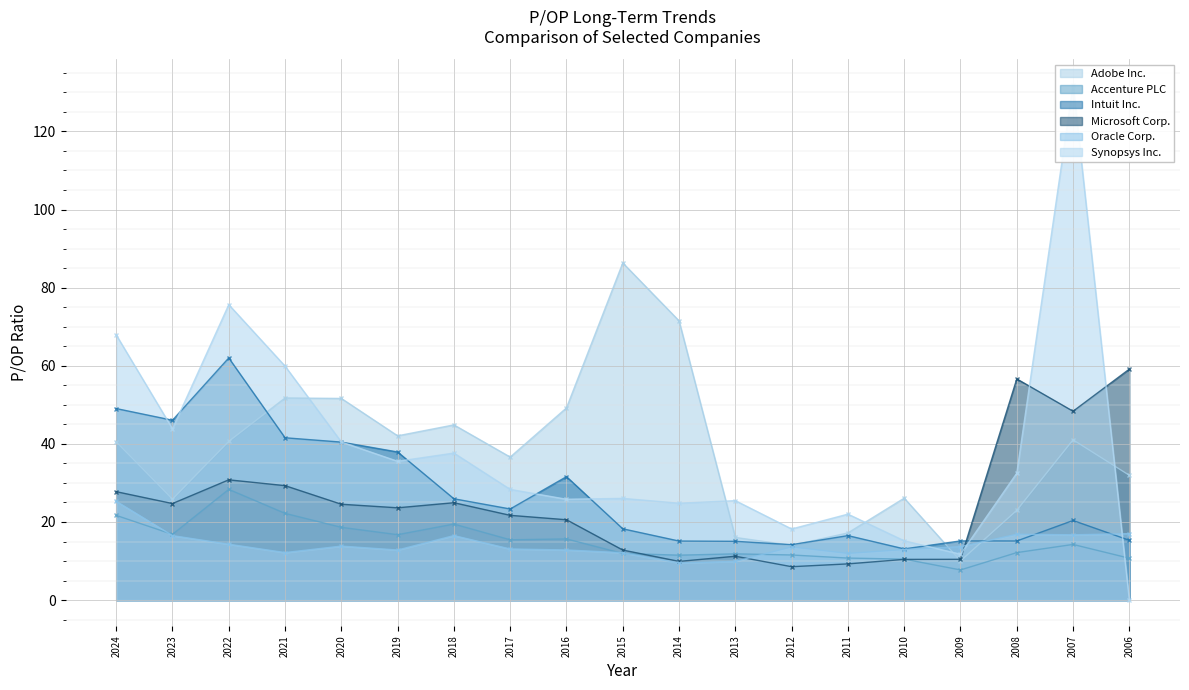

What value does the Synopsys Inc. series have at 2015?

26.0